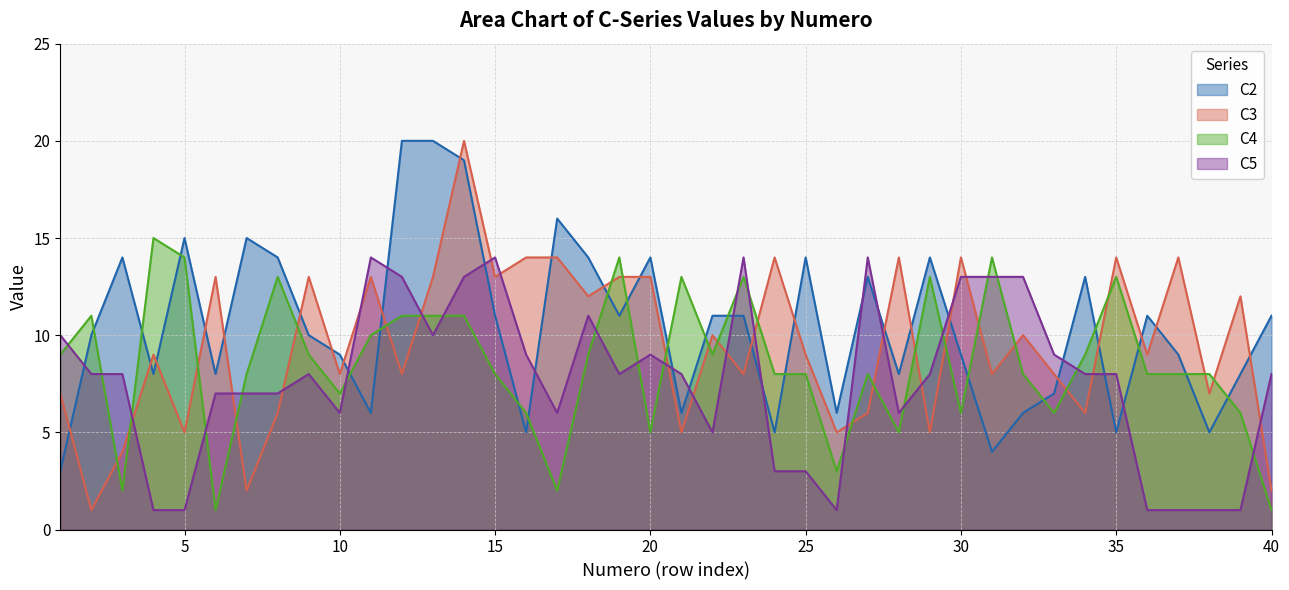

What is the spread (max minus min) of values at 24?

11